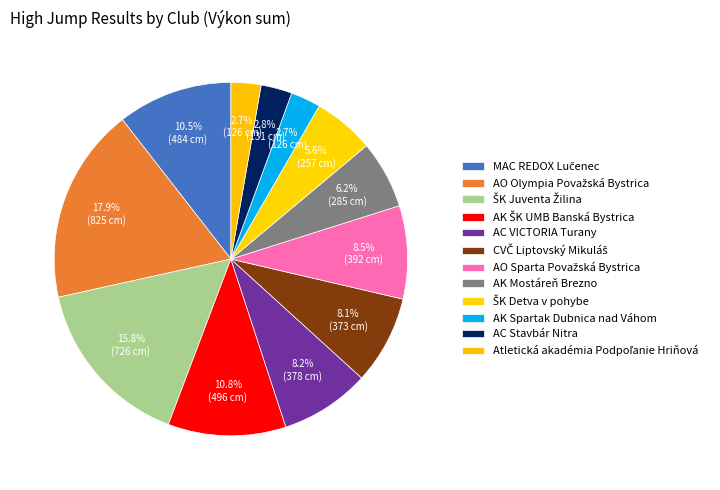

Is there a majority slice in this chart?

No